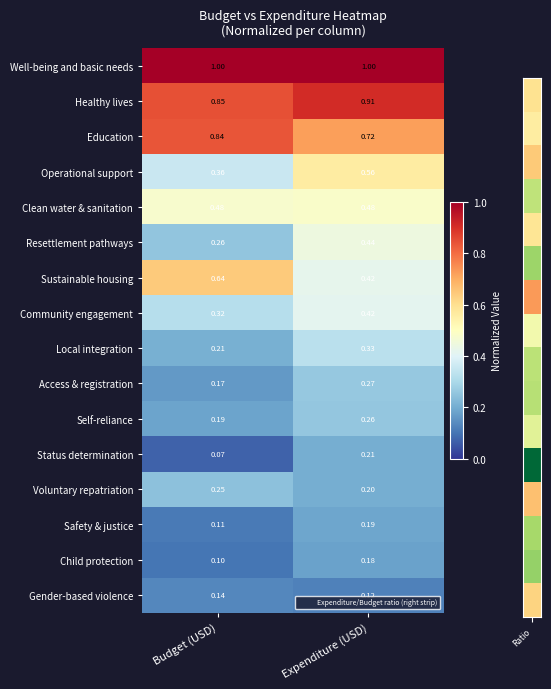

What is the minimum value shown in the chart?

0.1